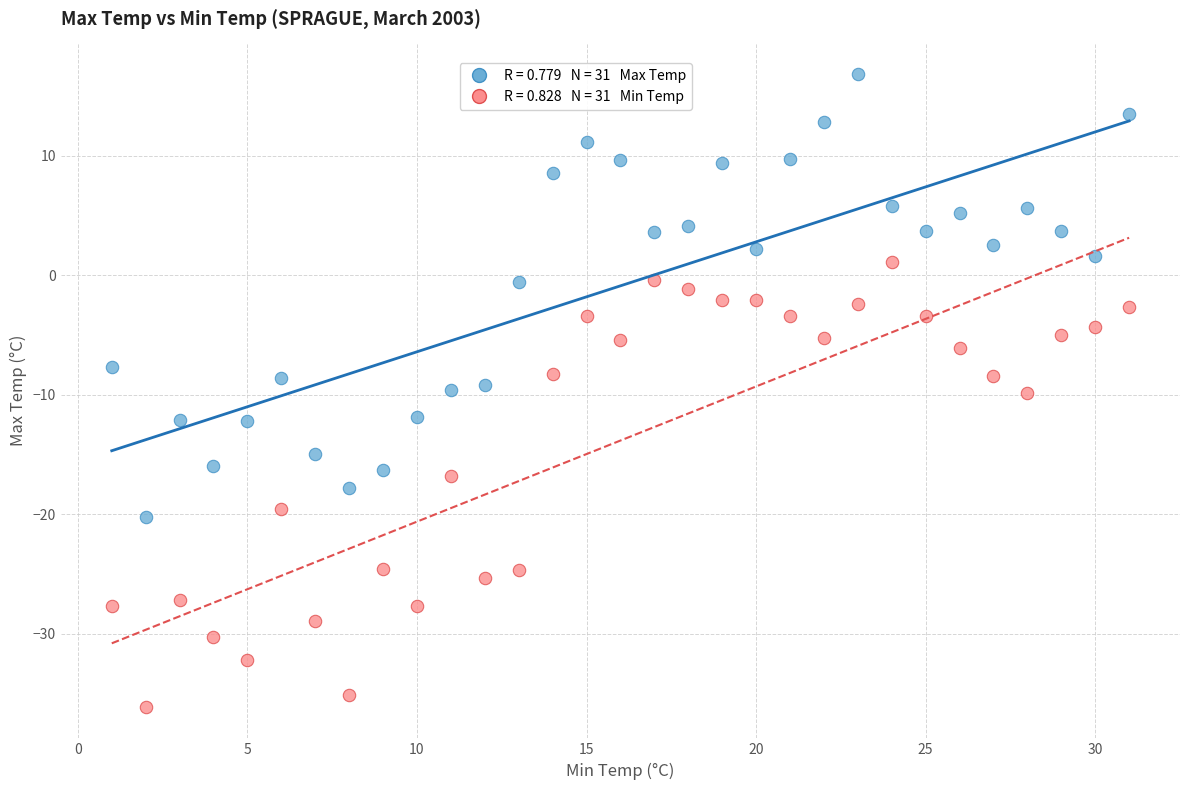

Across all data points, what is the range of Y values (max minus min)?

52.9